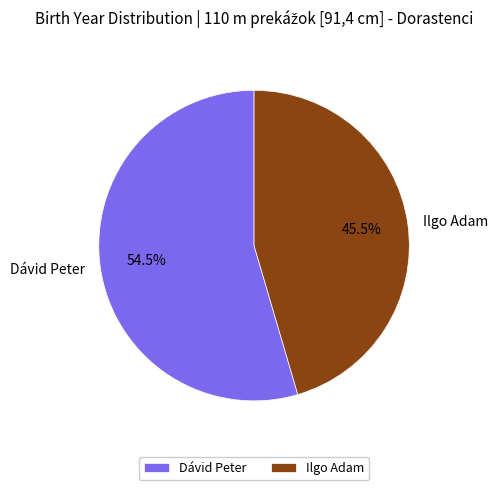

What percentage do Ilgo Adam and Dávid Peter together represent?

100.0%